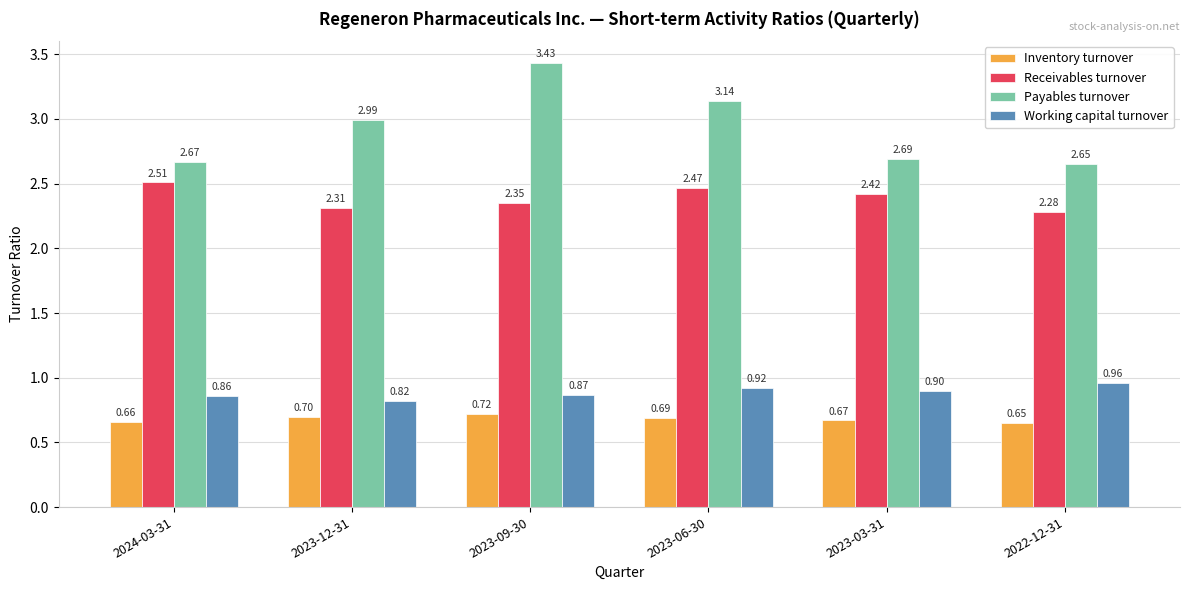

How many groups of bars are there?

6